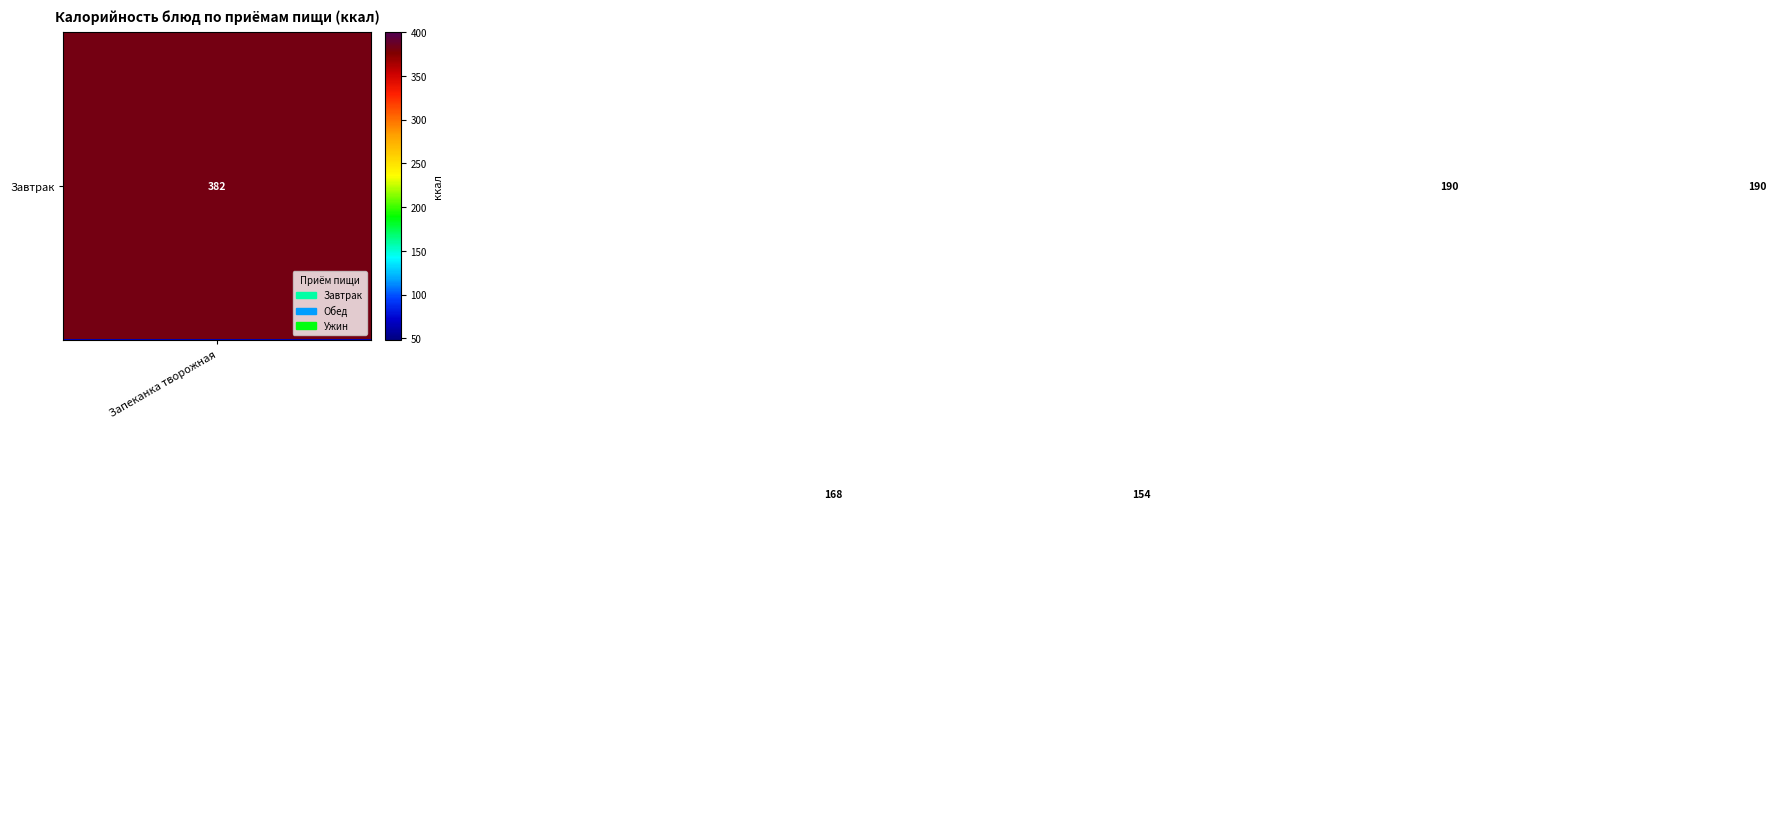

At how many categories does at least one series exceed 155?

4